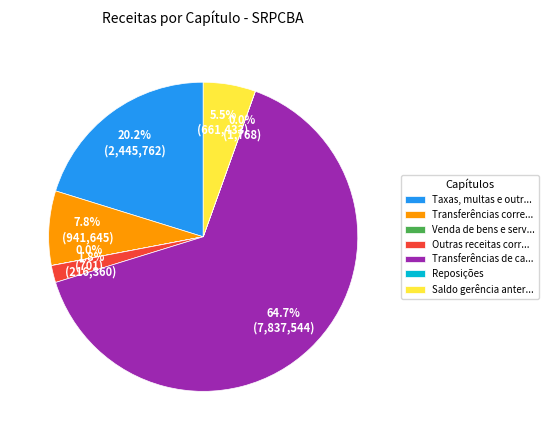

Does Saldo gerência anter... account for over 50% of the chart?

No